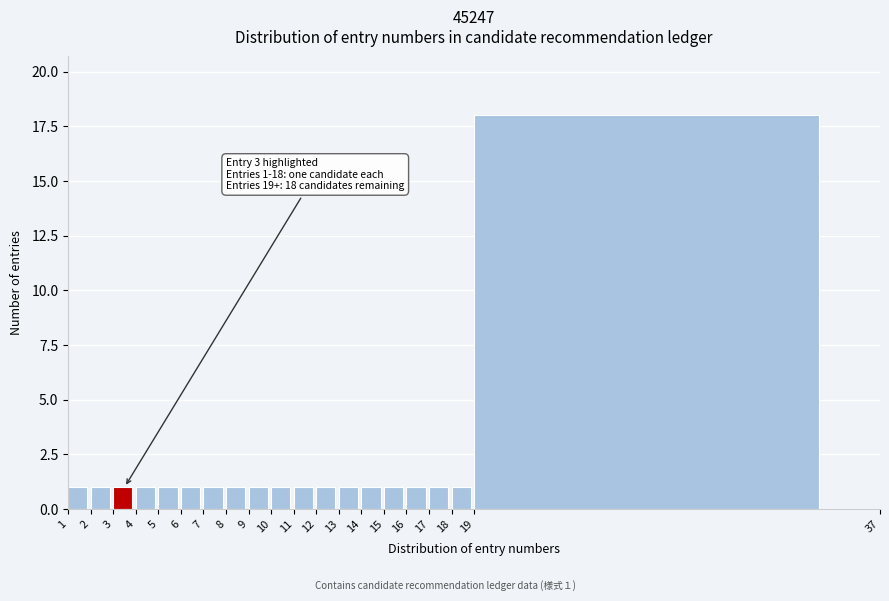

Reading left to right, list all the values displayed in this chart.

1=1	2=1	3=1	4=1	5=1	6=1	7=1	8=1	9=1	10=1	11=1	12=1	13=1	14=1	15=1	16=1	17=1	18=1	19=18